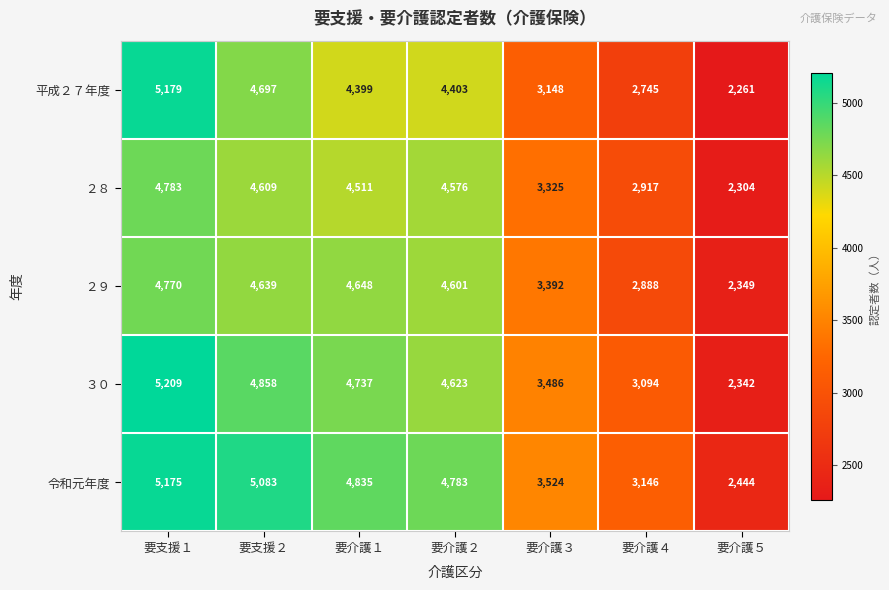

How many data points does each series have?

7